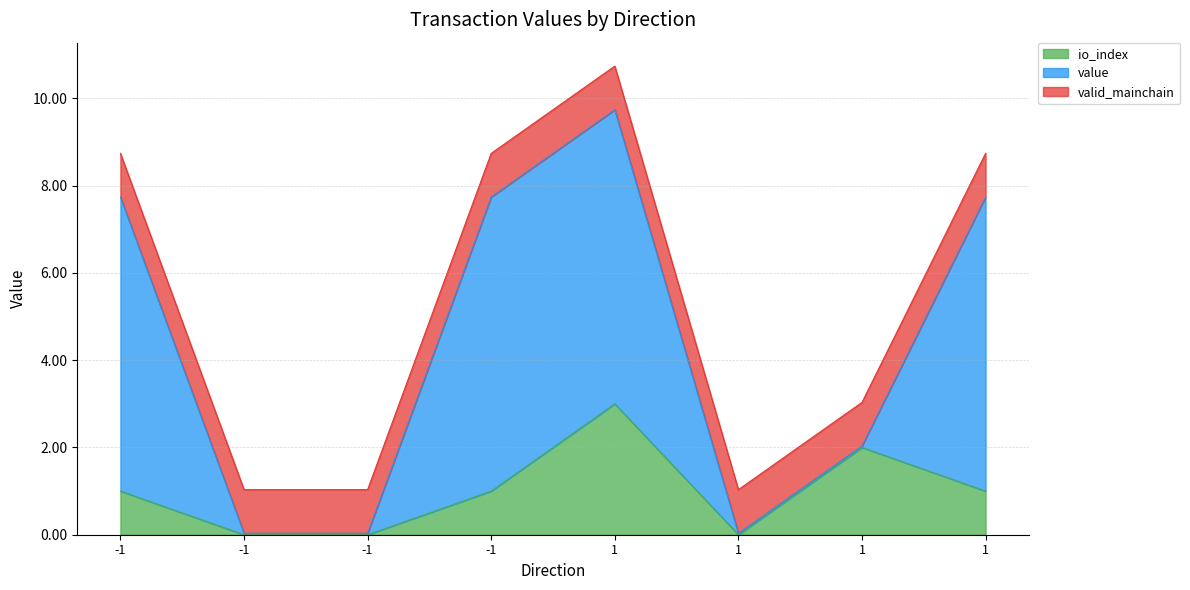

Rank the series by their maximum value, from lowest to highest.

valid_mainchain, io_index, value